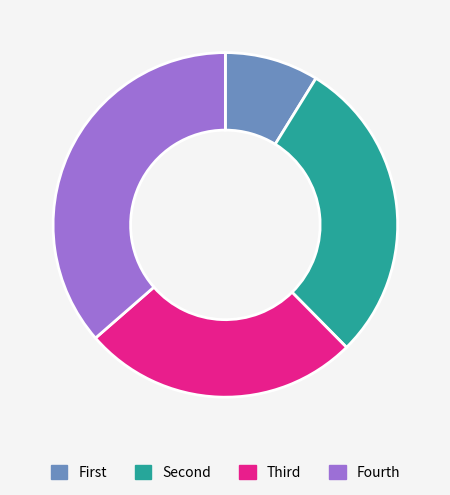

What is the largest slice in the pie chart?

Fourth